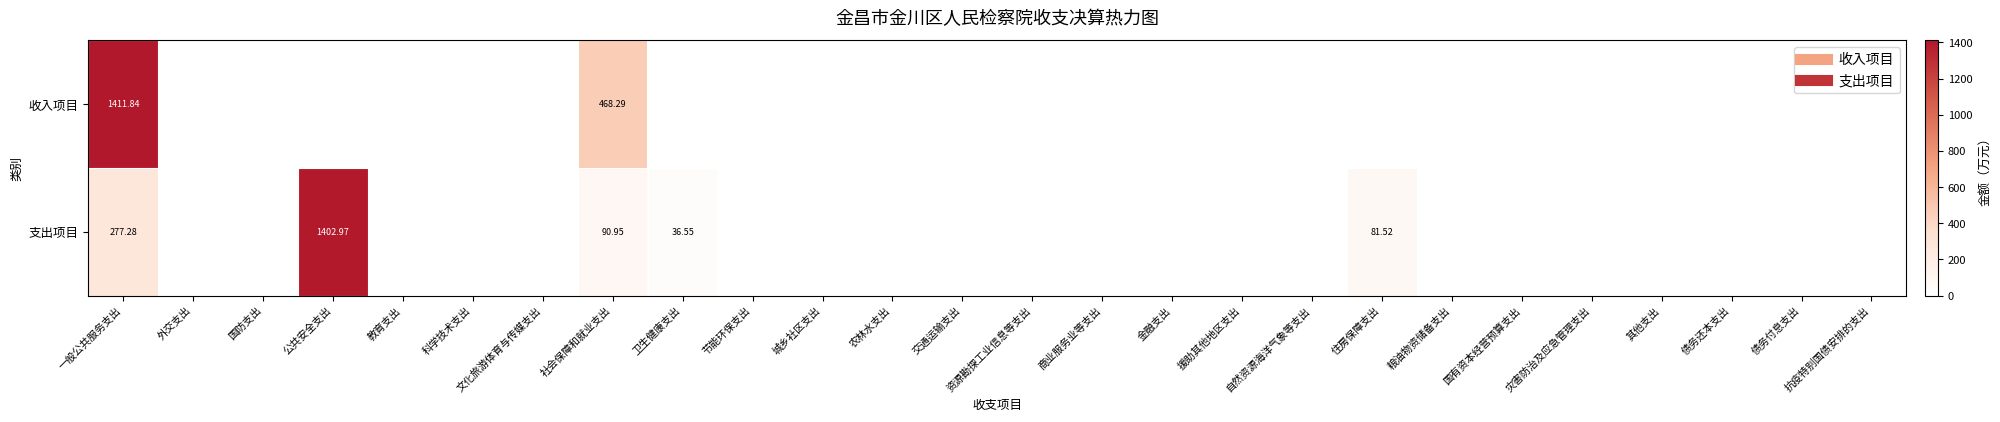

How many positive values does the 支出项目 series have?

5